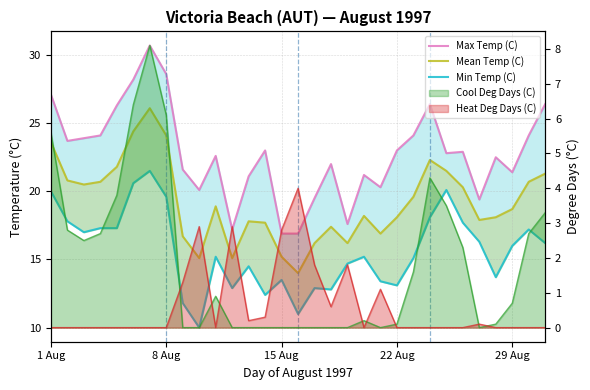

At which label does Max Temp (C) first exceed 22?

1 Aug